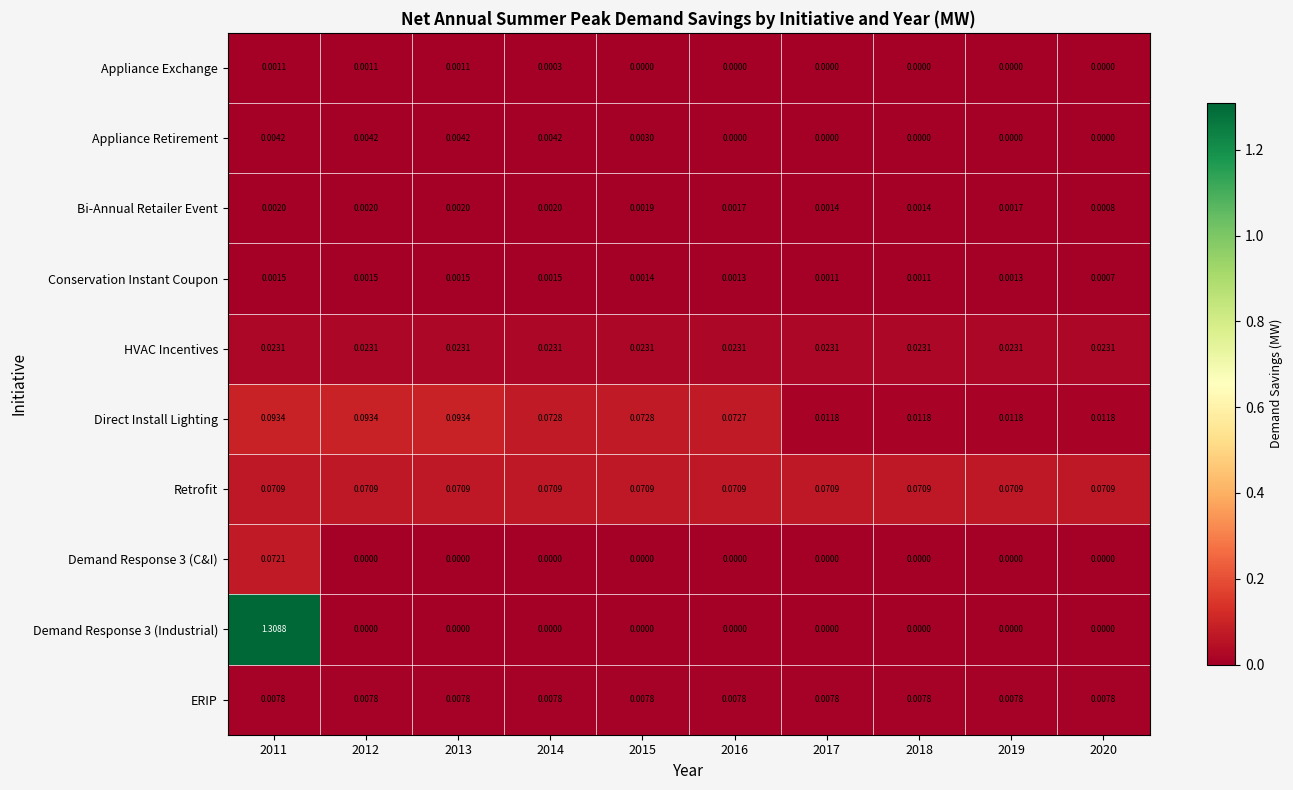

Is the value of ERIP at 2014 greater than the value of Bi-Annual Retailer Event at 2016?

Yes